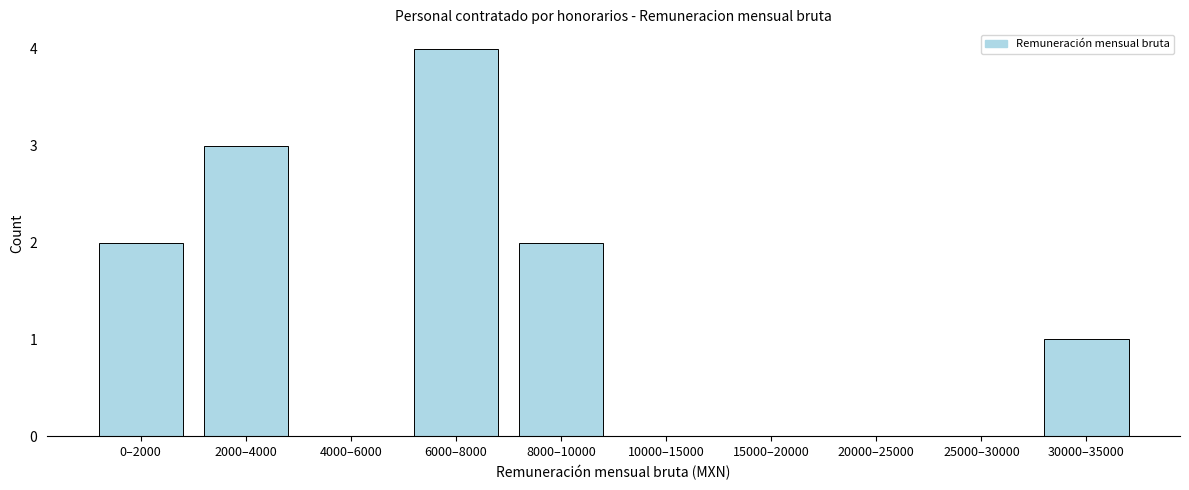

Reading right to left, list all the values displayed in this chart.

30000–35000=1	25000–30000=0	20000–25000=0	15000–20000=0	10000–15000=0	8000–10000=2	6000–8000=4	4000–6000=0	2000–4000=3	0–2000=2